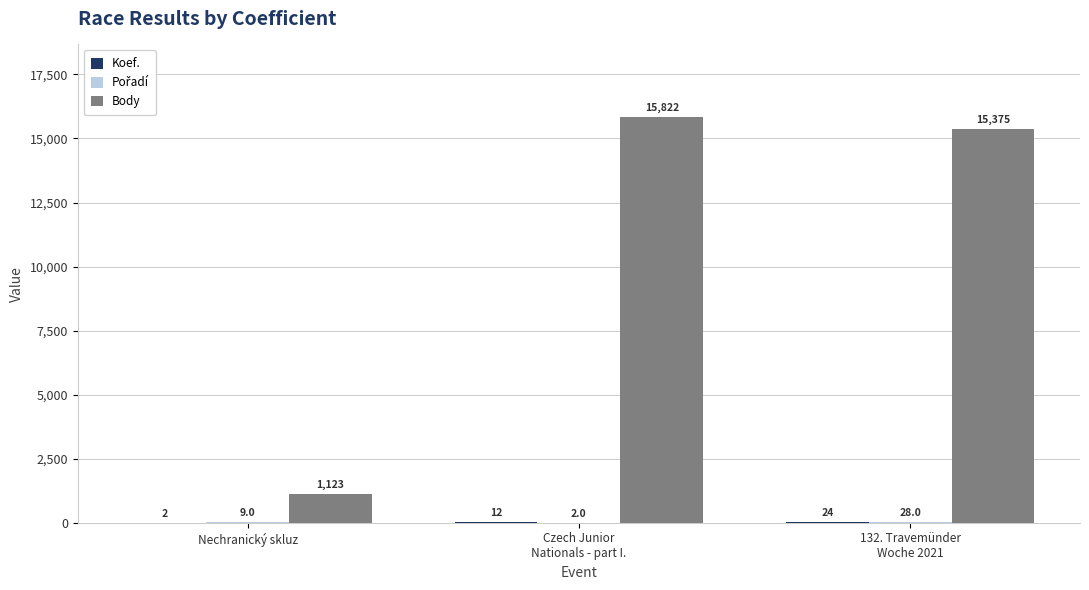

Count the number of data series in this chart.

3